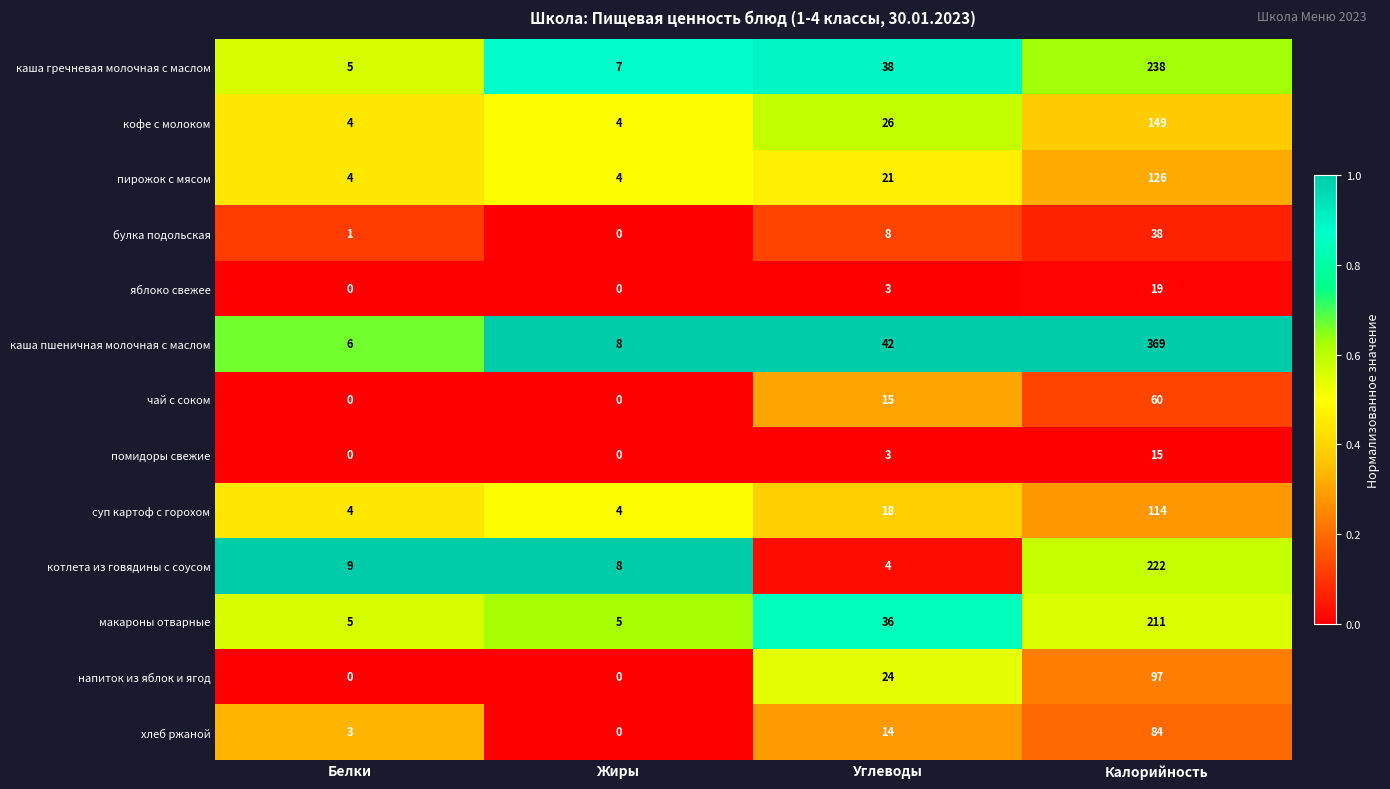

Is the value of пирожок с мясом at Калорийность greater than the value of макароны отварные at Углеводы?

Yes